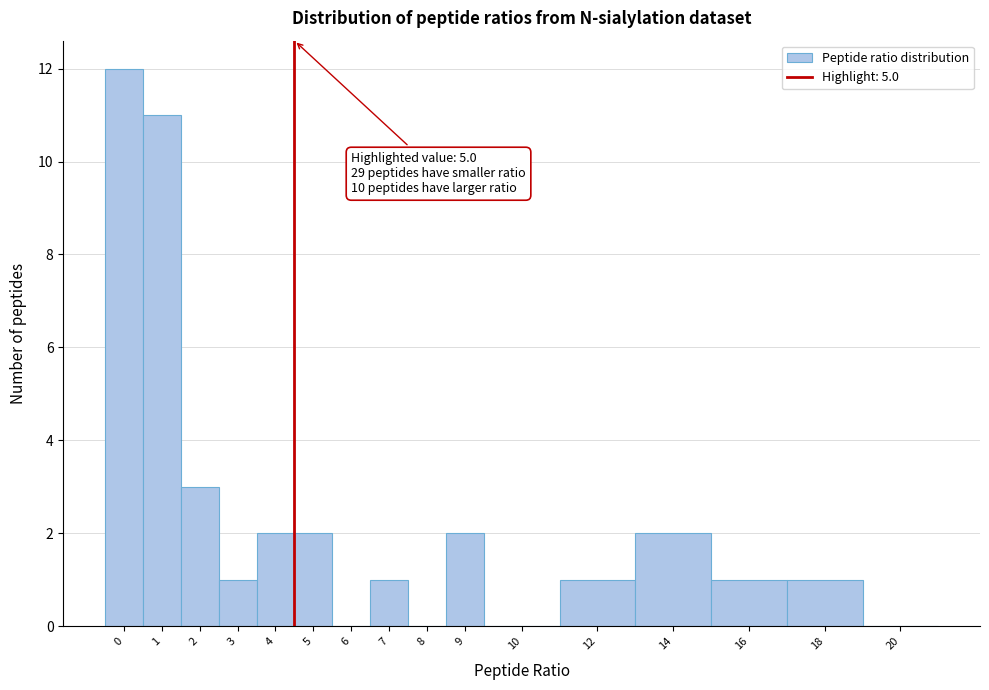

Reading right to left, list all the values displayed in this chart.

20=0	18=1	16=1	14=2	12=1	10=0	9=2	8=0	7=1	6=0	5=2	4=2	3=1	2=3	1=11	0=12